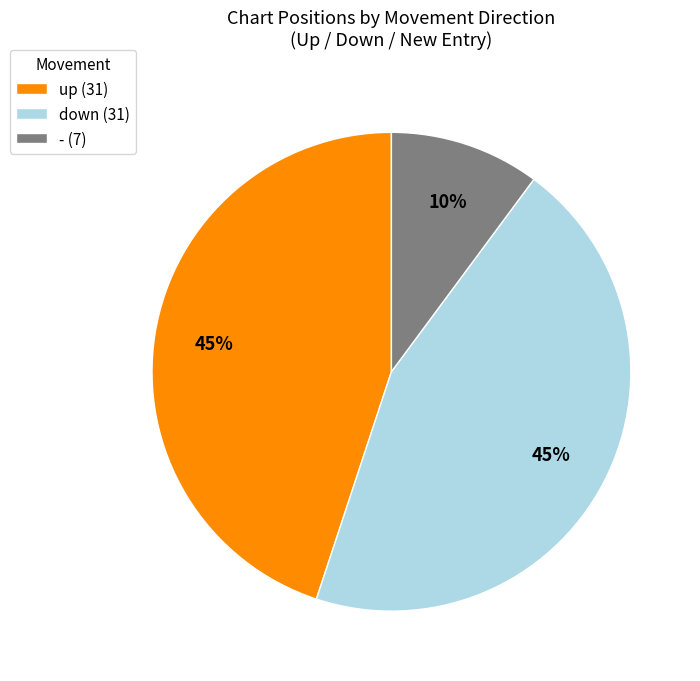

Do - (7) and down (31) together represent more than half of the pie?

Yes